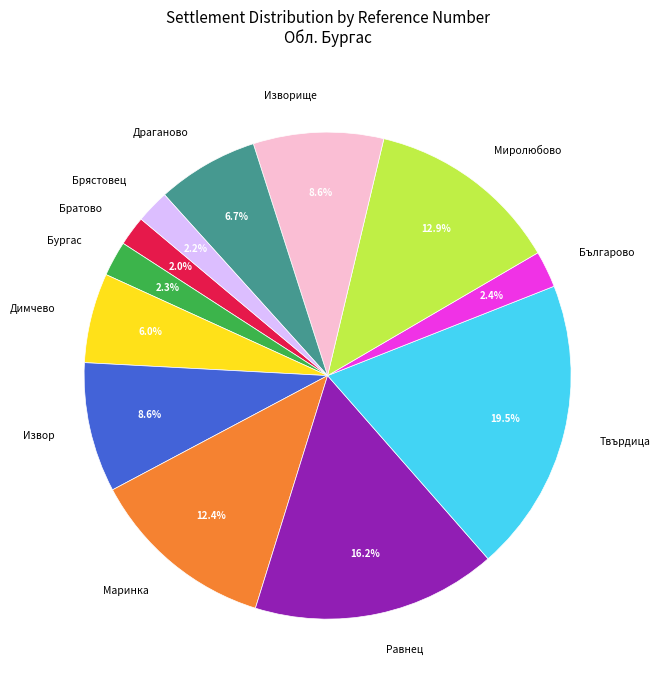

What is the ratio of the value at Драганово to the value at Маринка?

0.5